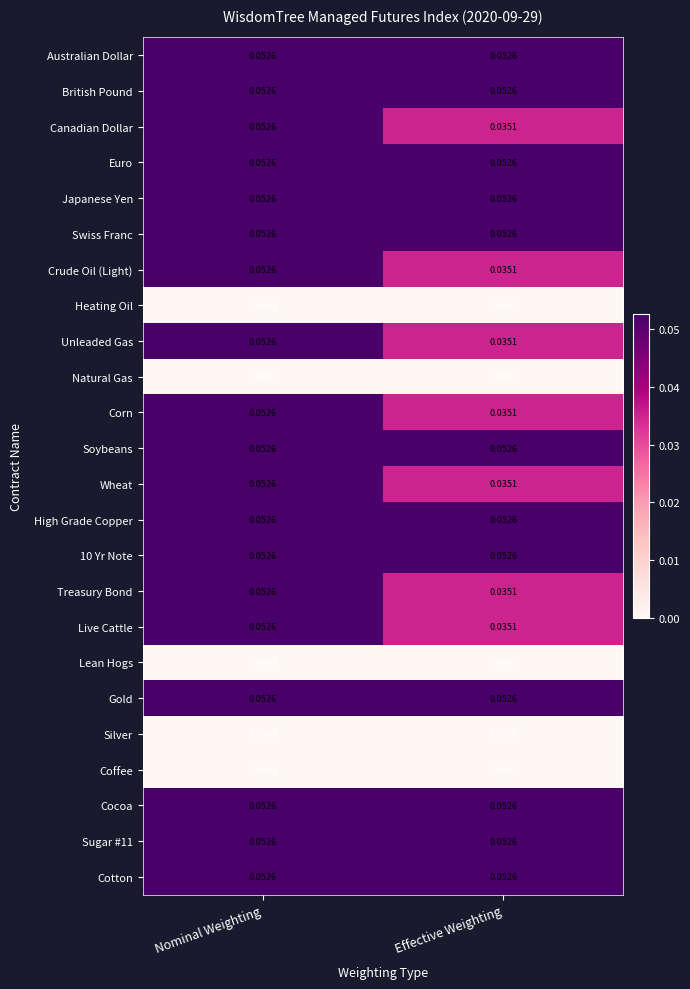

Rank the categories by Live Cattle value from highest to lowest.

Nominal Weighting, Effective Weighting